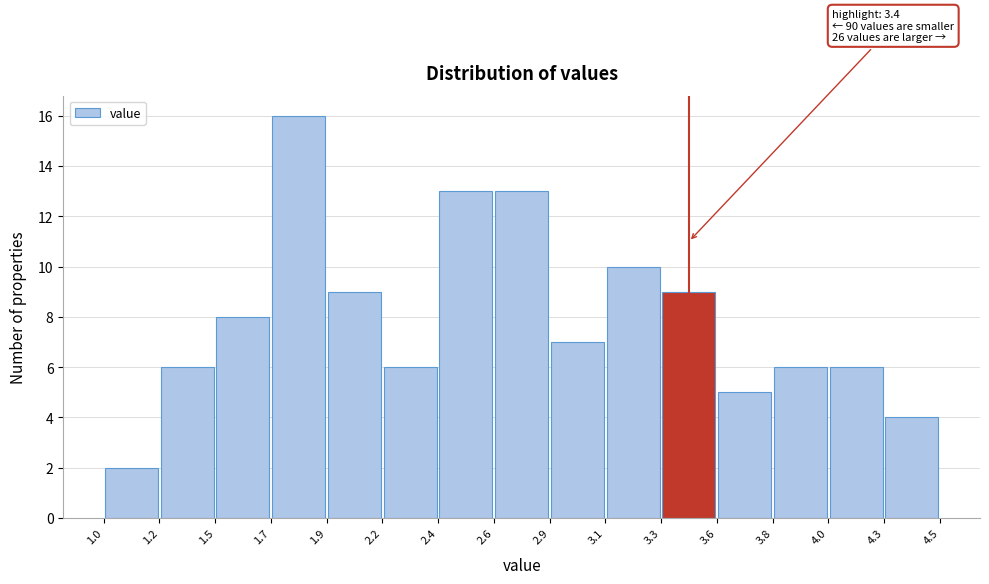

Over which range of the x-axis is the bar tallest?

1.7 to 1.9